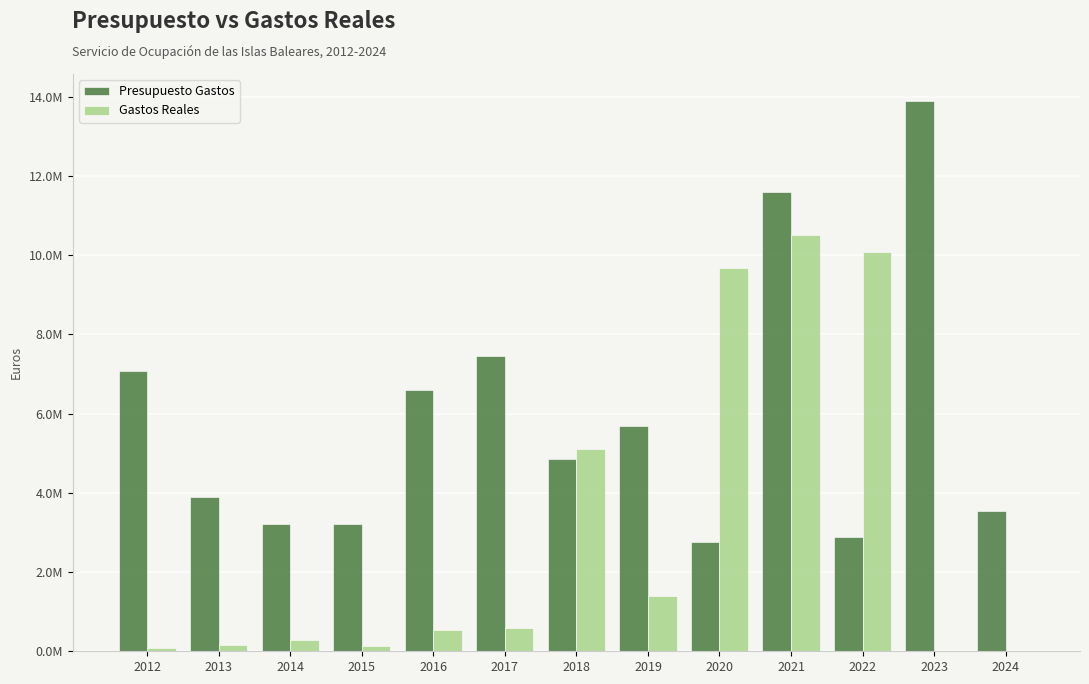

What are all the series names shown in the legend?

Presupuesto Gastos, Gastos Reales